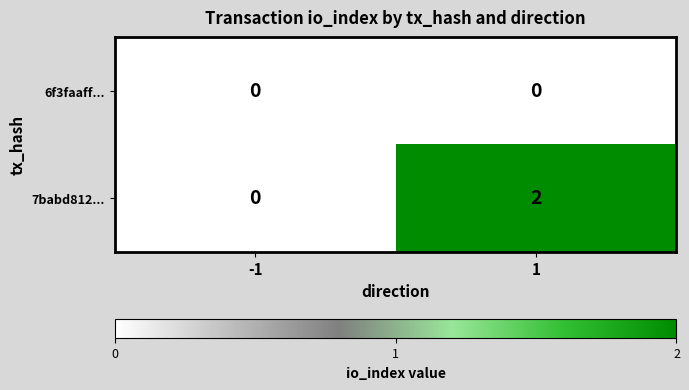

Which series has the largest total across all categories?

7babd812...